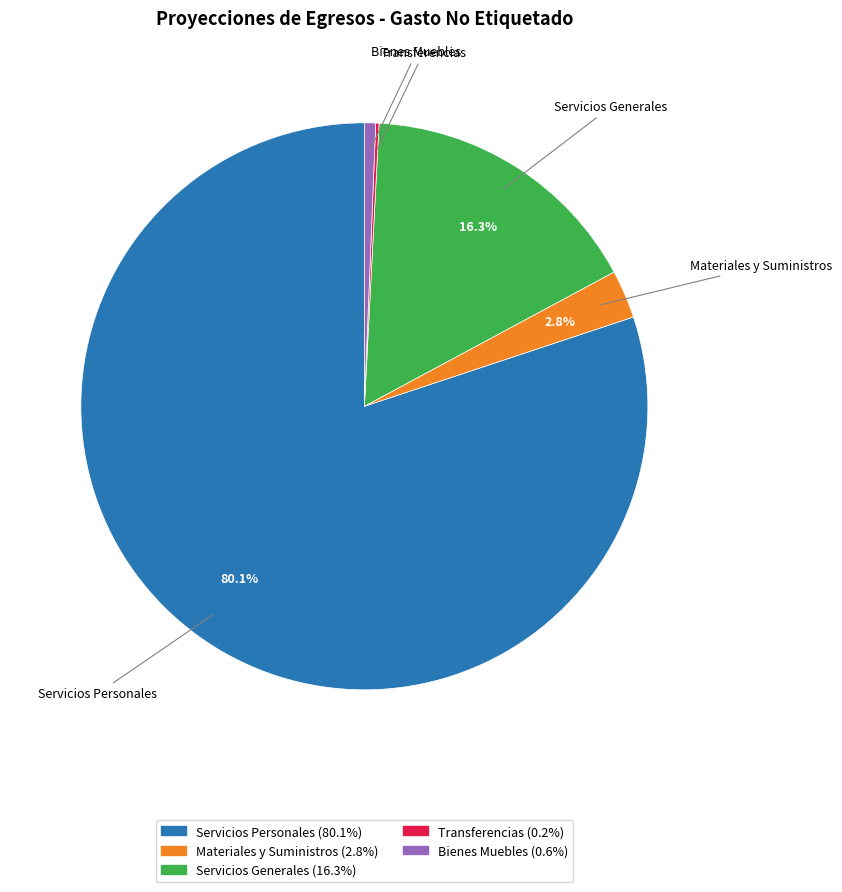

Is there a majority slice in this chart?

Yes